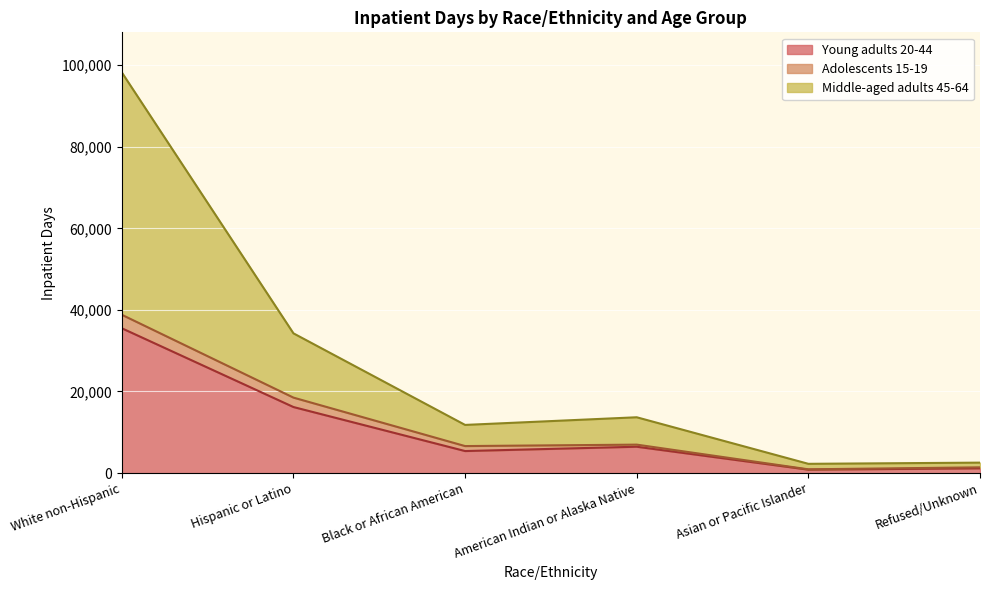

How many lines are shown in the chart?

3